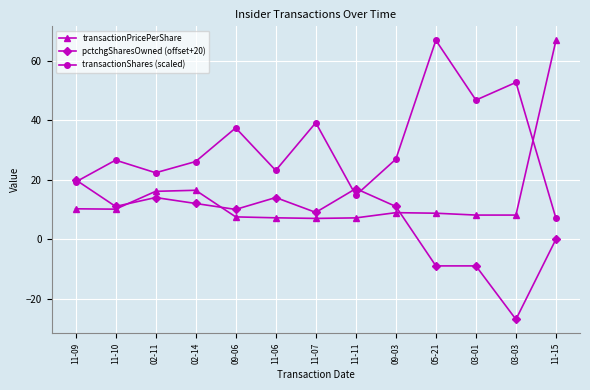

At 05-21, list the series in order from largest to smallest.

transactionShares (scaled), transactionPricePerShare, pctchgSharesOwned (offset+20)